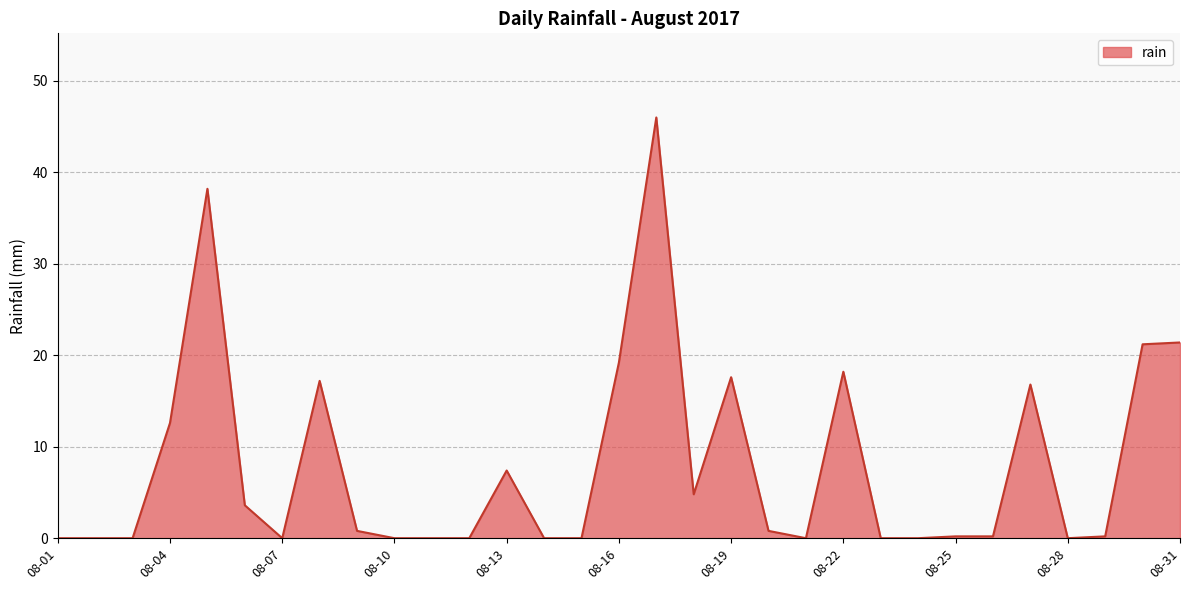

What is the difference between the maximum and minimum values?

46.0